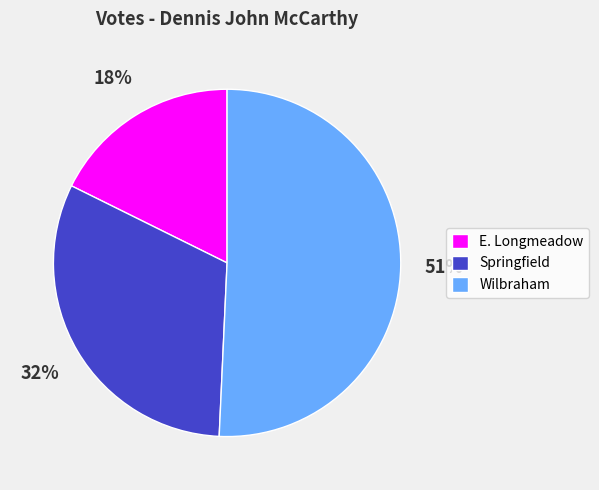

To the nearest percent, what percentage of the pie is E. Longmeadow?

18%